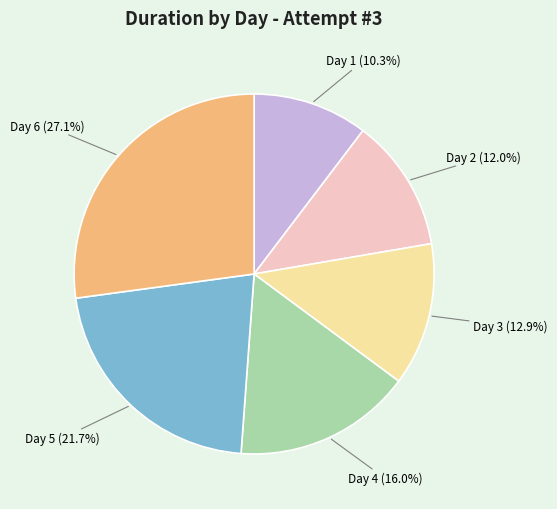

How many segments does this pie chart have?

6